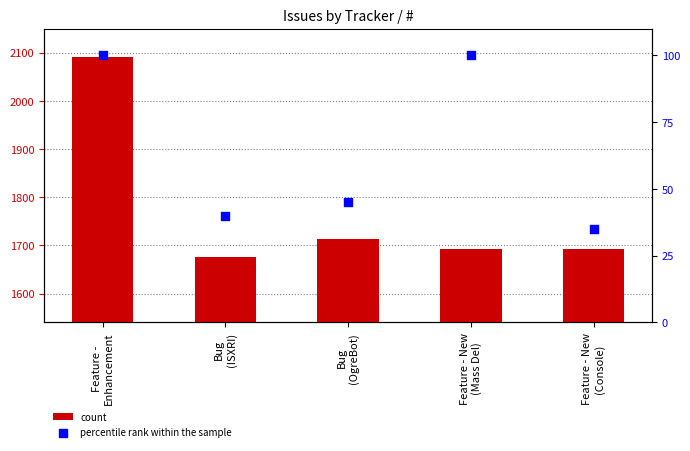

At how many categories does at least one series exceed 108?

5